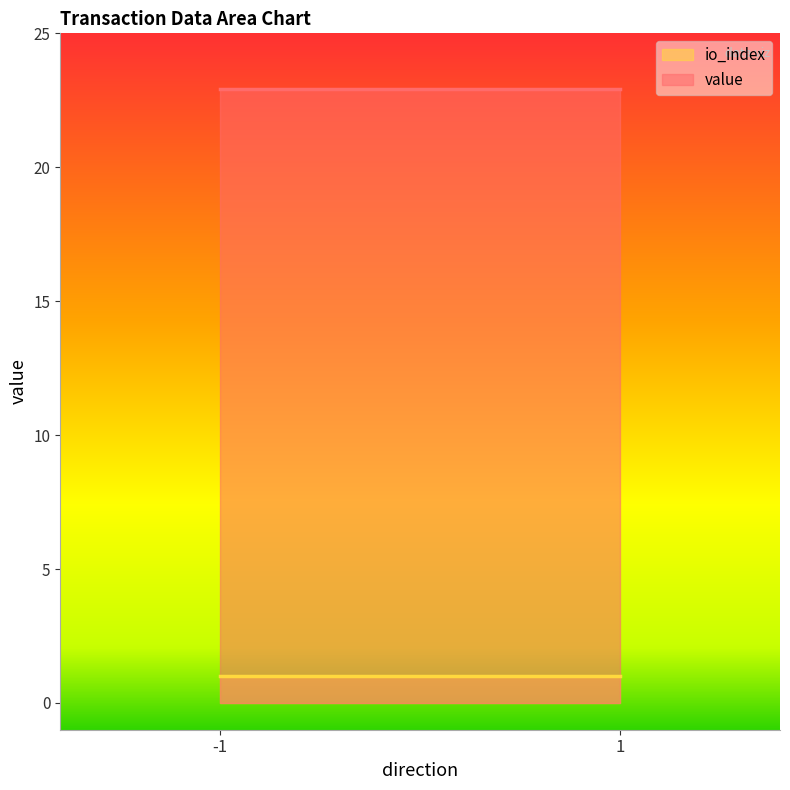

Does the chart display data point markers on the line(s)?

No